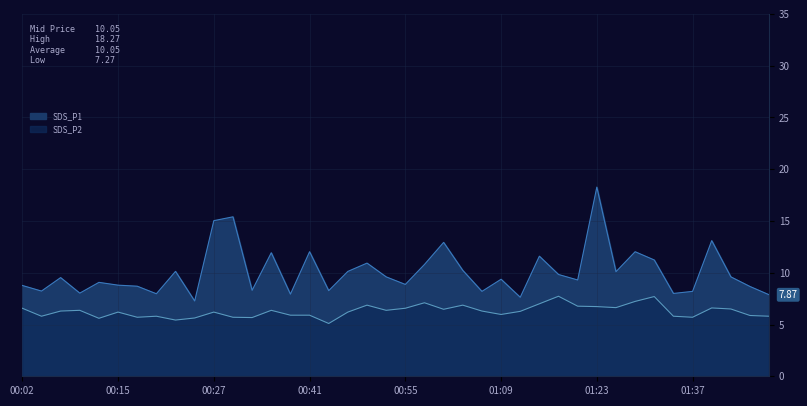

Which has a higher value, 00:46 or 00:02?

00:46